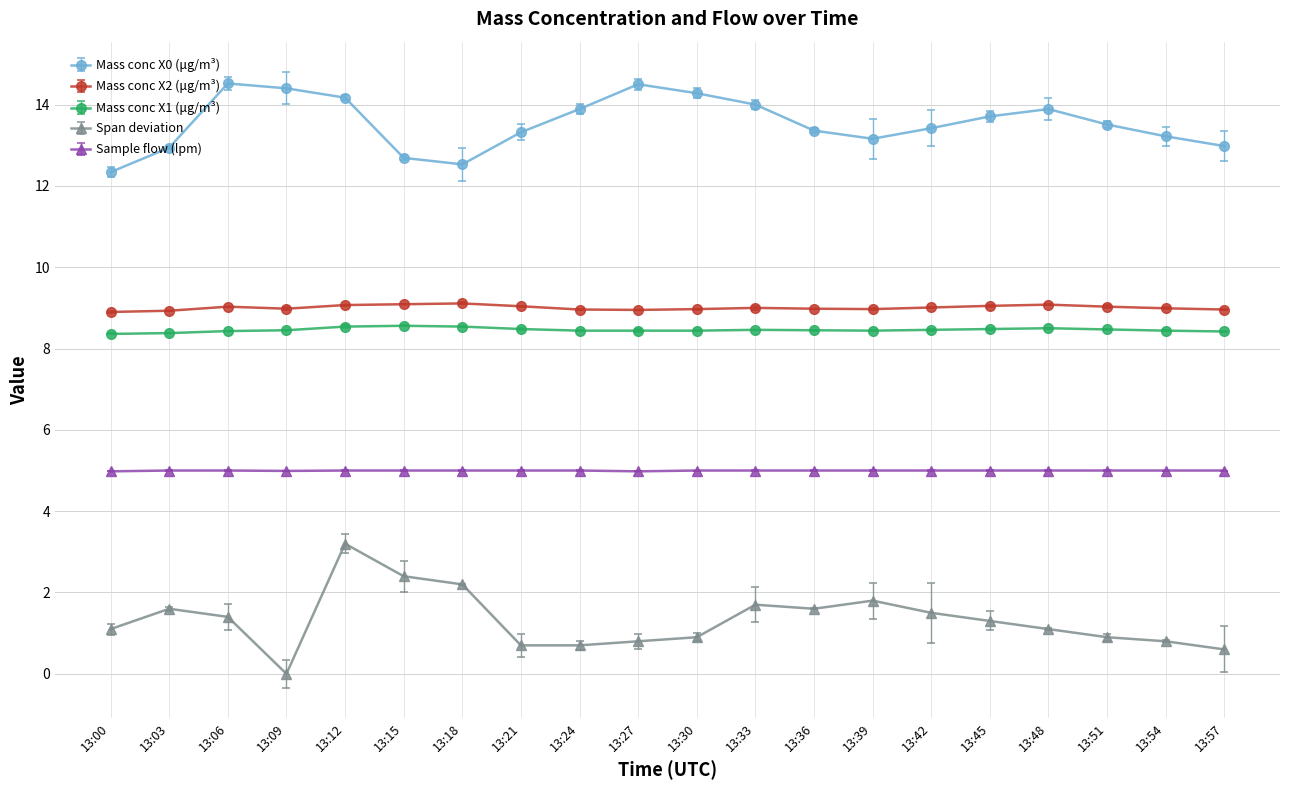

What is the difference between the maximum and second lowest values in the Mass conc X0 (μg/m³) series?

2.0